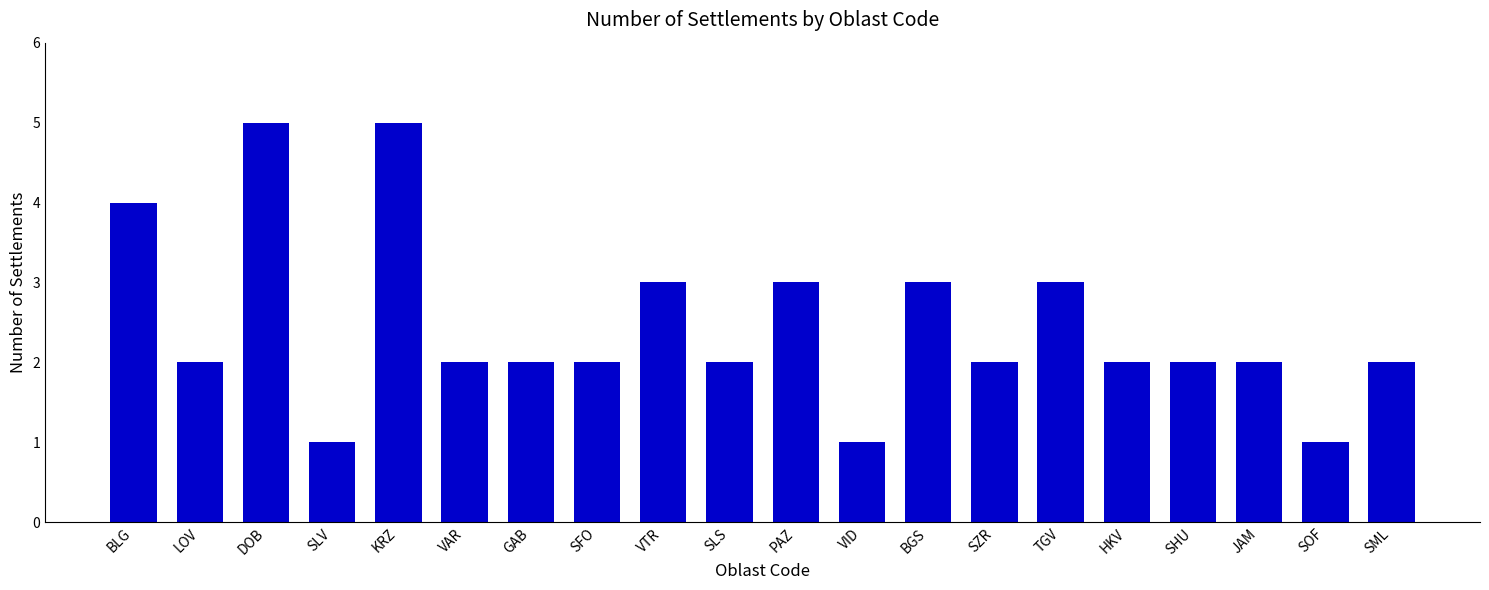

What is the label of the 16th bar from the left?

HKV